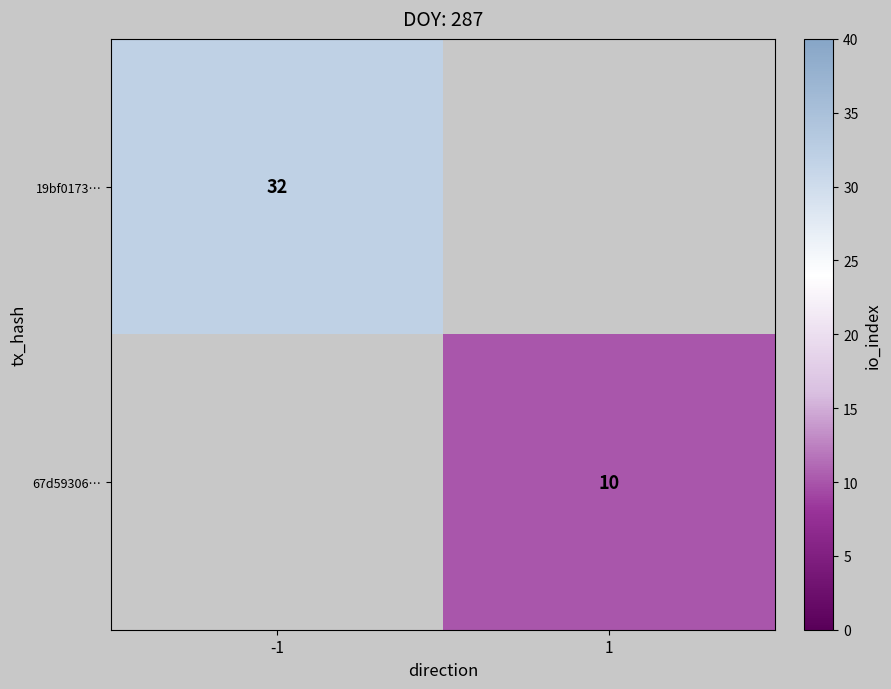

List the series in order of their peak value, highest first.

19bf0173…, 67d59306…